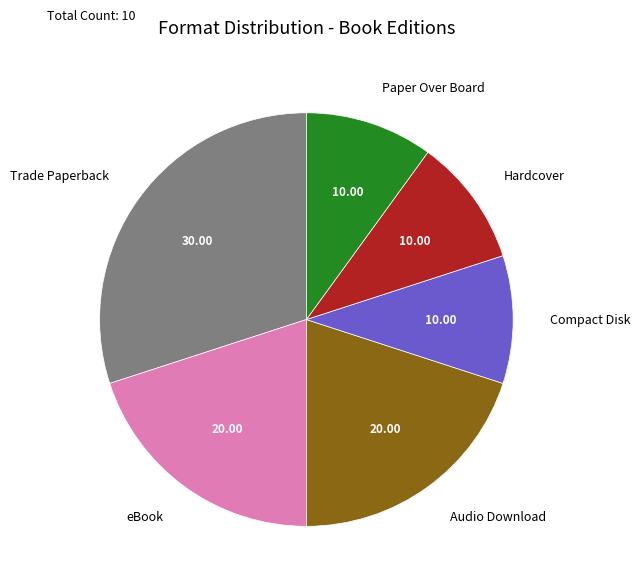

Which slice is the largest?

Trade Paperback